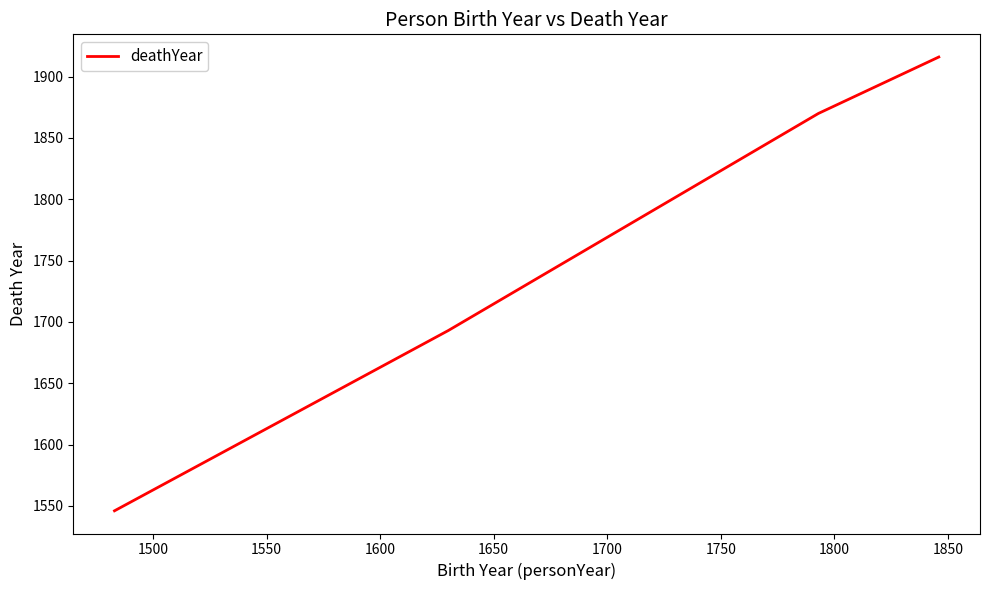

What is the difference between the maximum and minimum values?

370